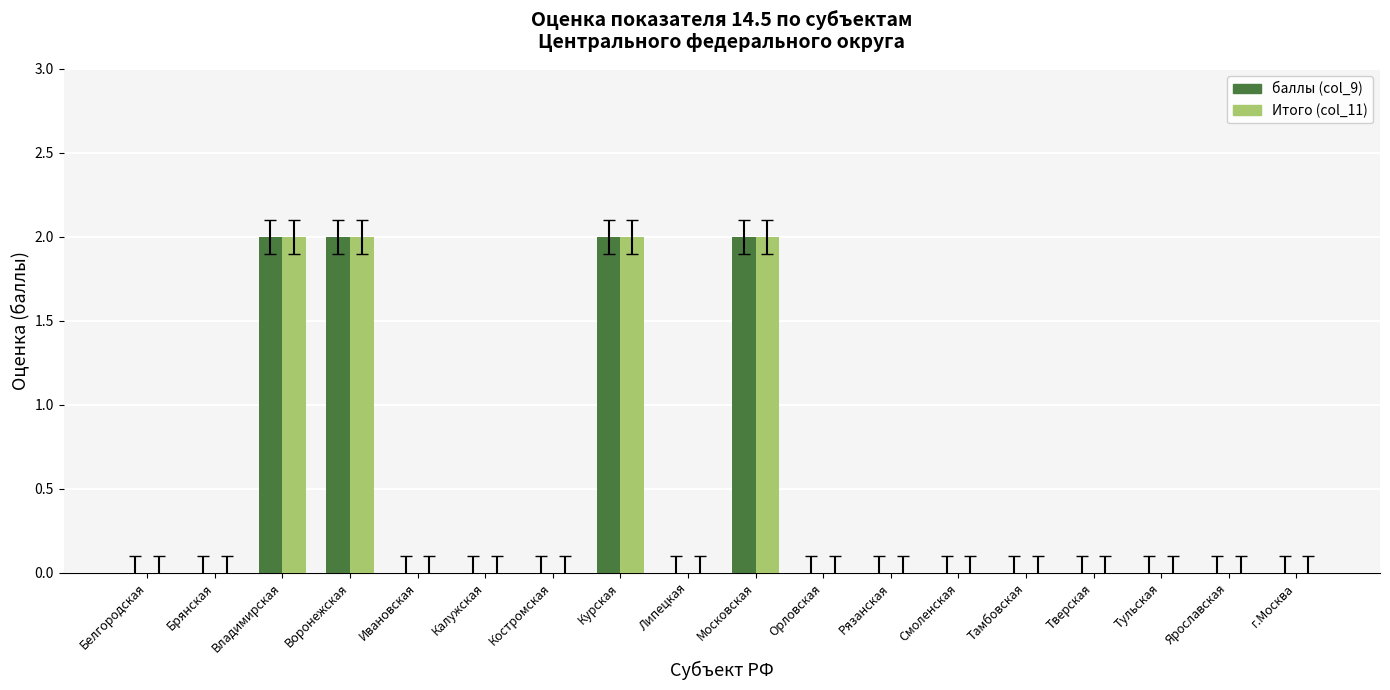

Is the value of Итого (col_11) at Ивановская greater than the value of баллы (col_9) at Владимирская?

No